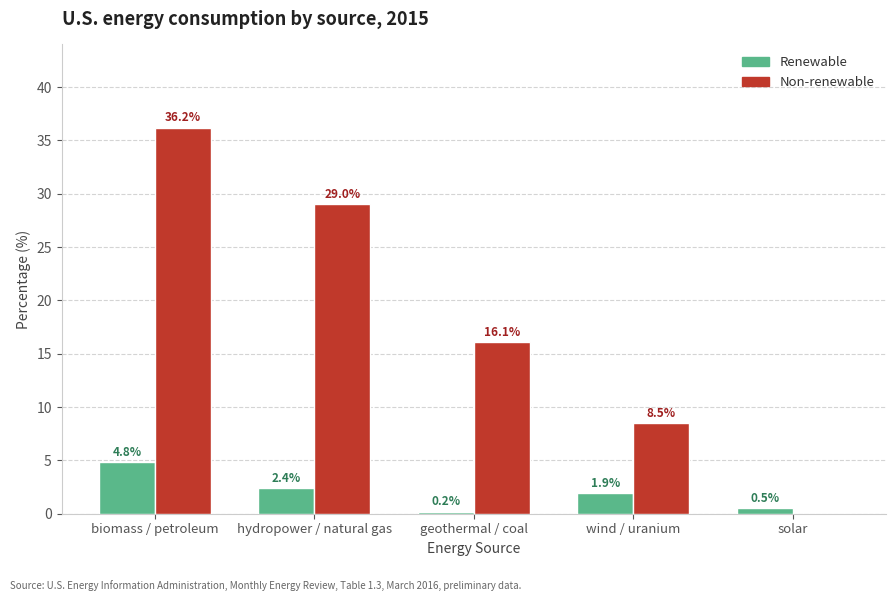

The Renewable series shows 2.4 at hydropower / natural gas. True or false?

True